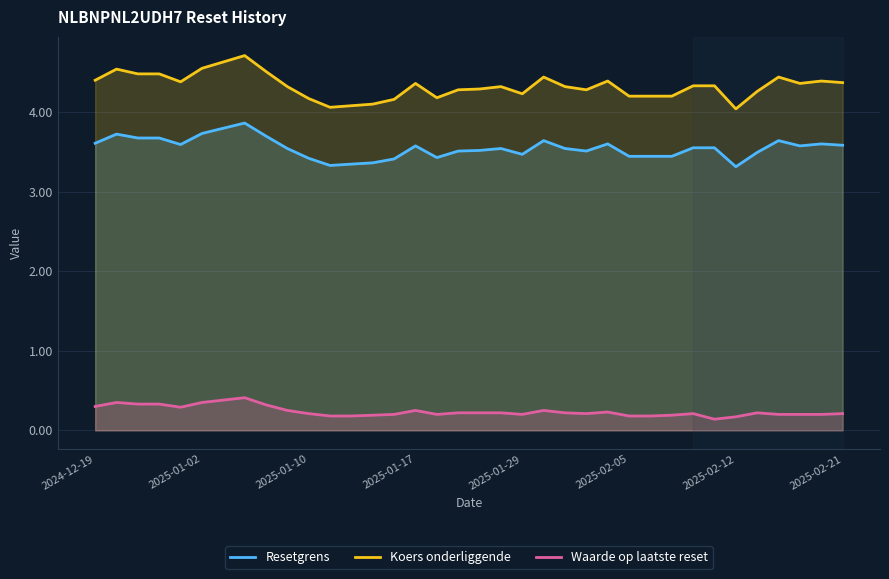

List the series in order of their peak value, lowest first.

Waarde op laatste reset, Resetgrens, Koers onderliggende